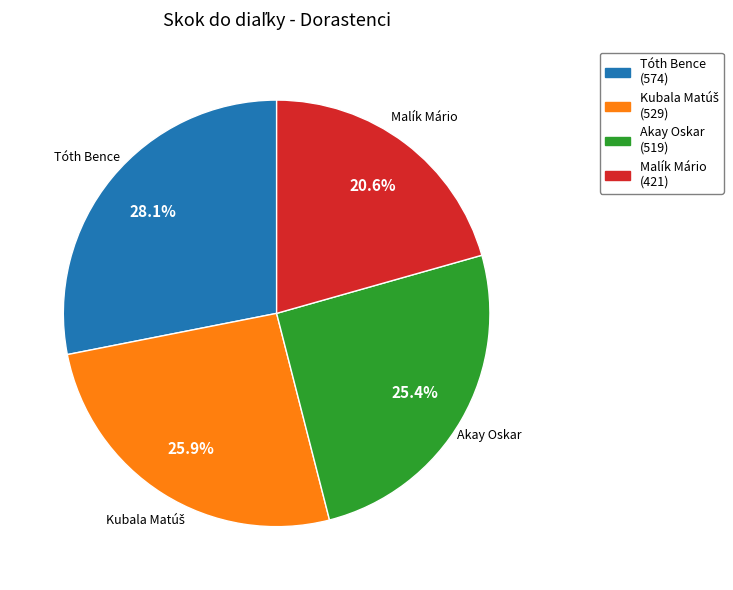

Which has a higher value, Malík Mário or Tóth Bence?

Tóth Bence